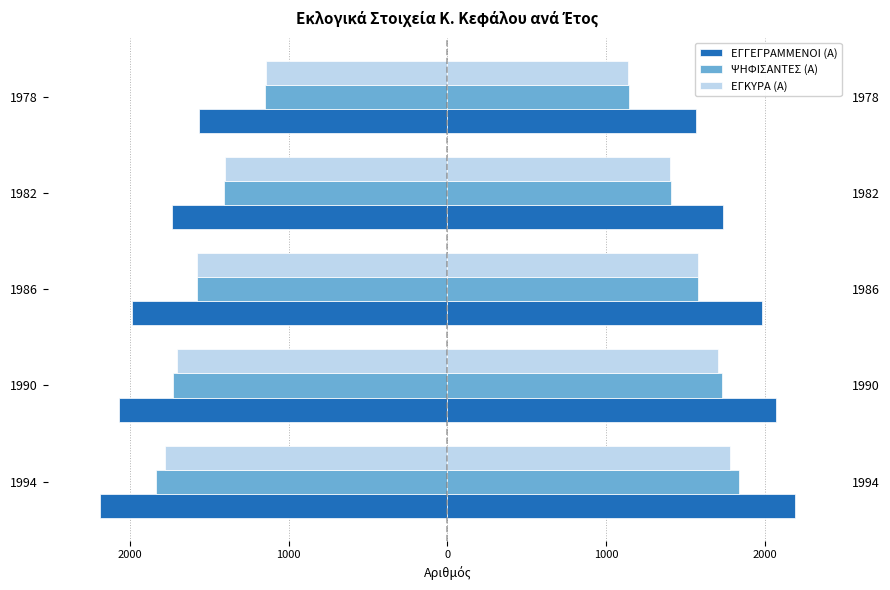

What is the difference between the highest and lowest values at 1982?

3468